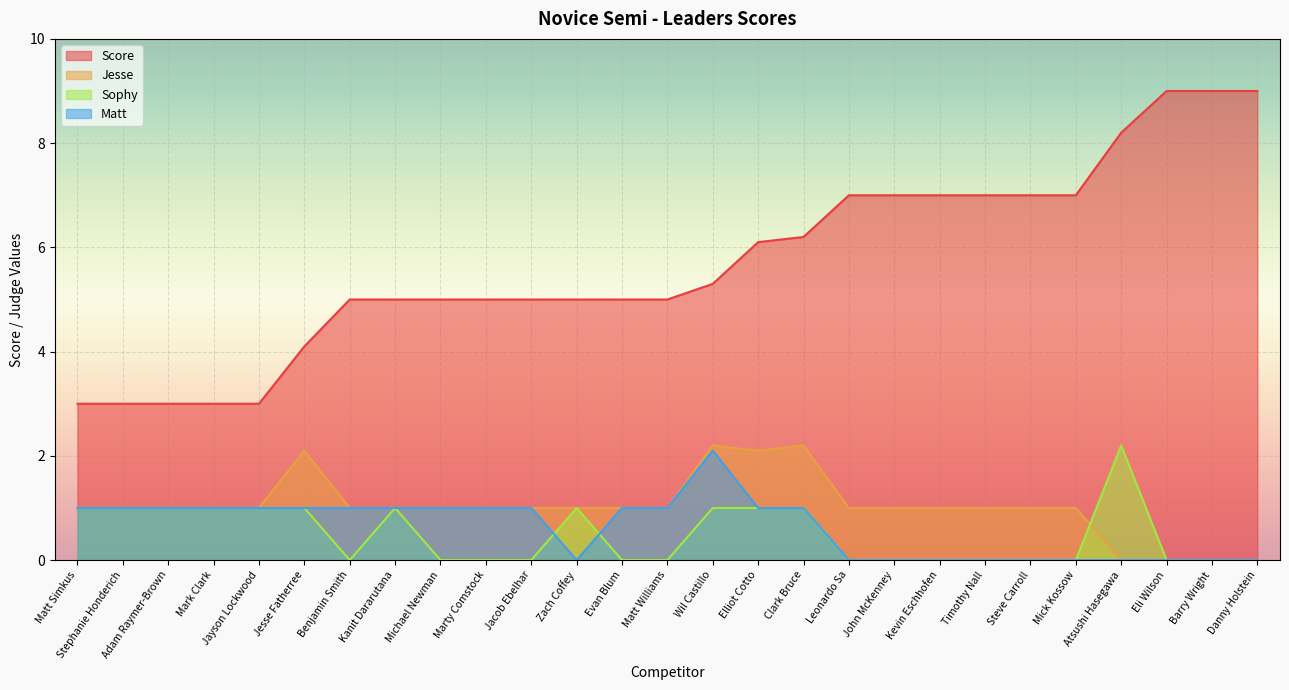

Is it true that Jesse equals 1.0 at Zach Coffey?

True